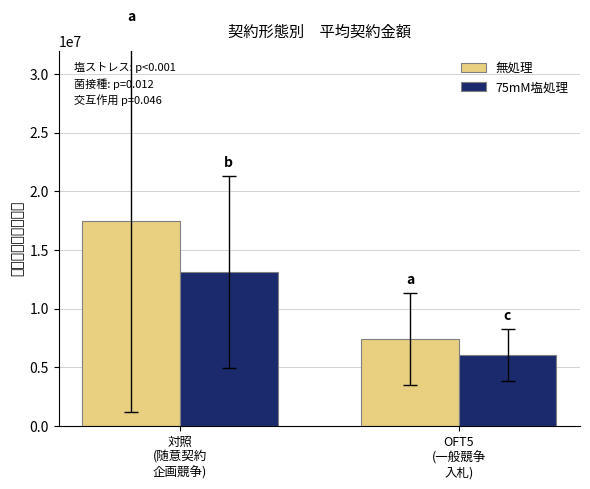

What is the label of the 1st bar from the right?

OFT5
(一般競争
入札)